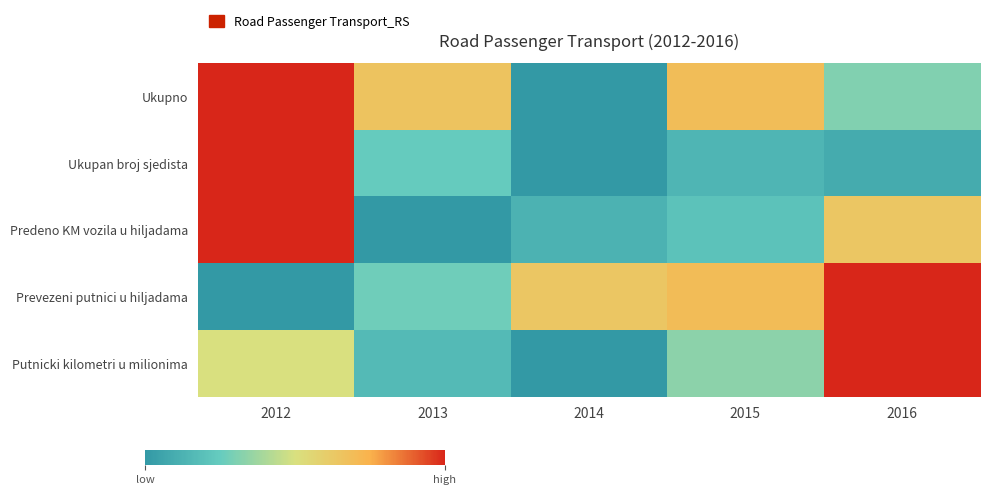

At how many categories does at least one series exceed 0?

5